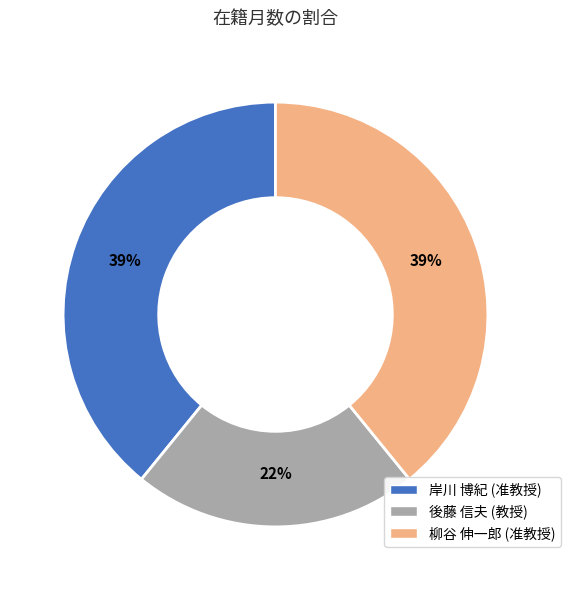

True or false: 後藤 信夫 (教授) accounts for 22% of the total.

True